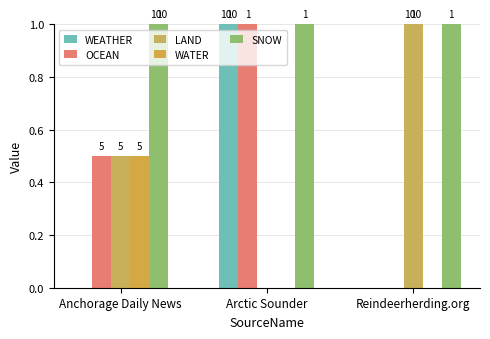

What is the difference between the maximum and minimum values in the OCEAN series?

1.0